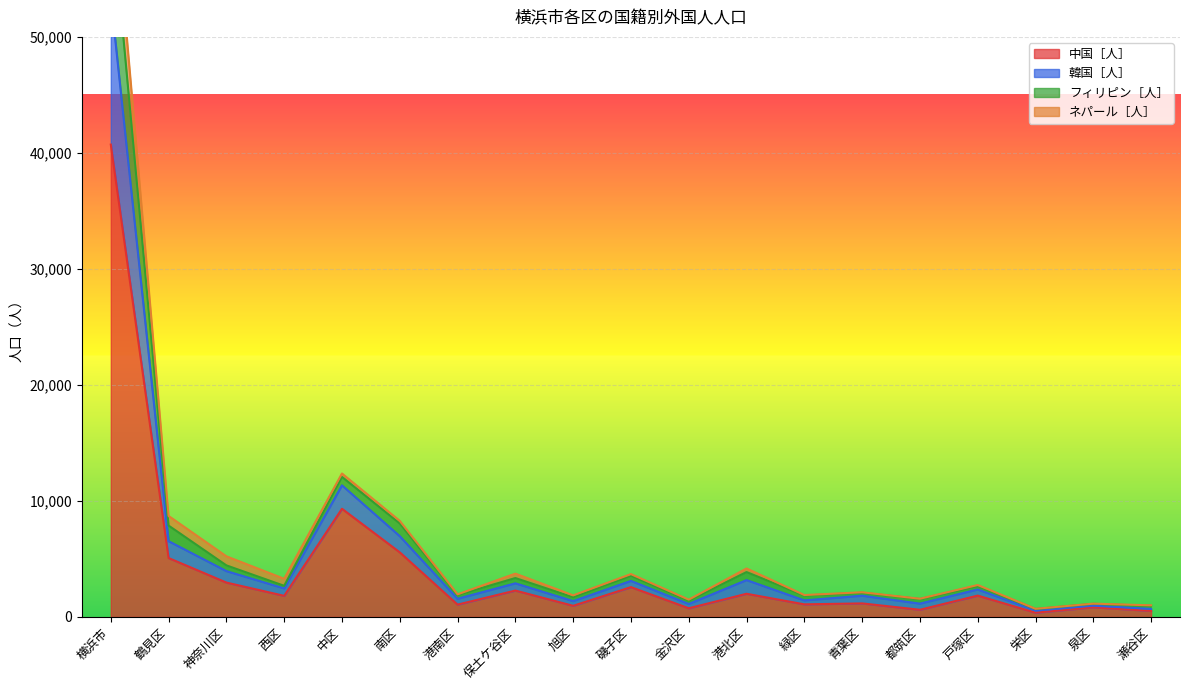

What is the value of the フィリピン［人］ point at the 7th from the left?

1881